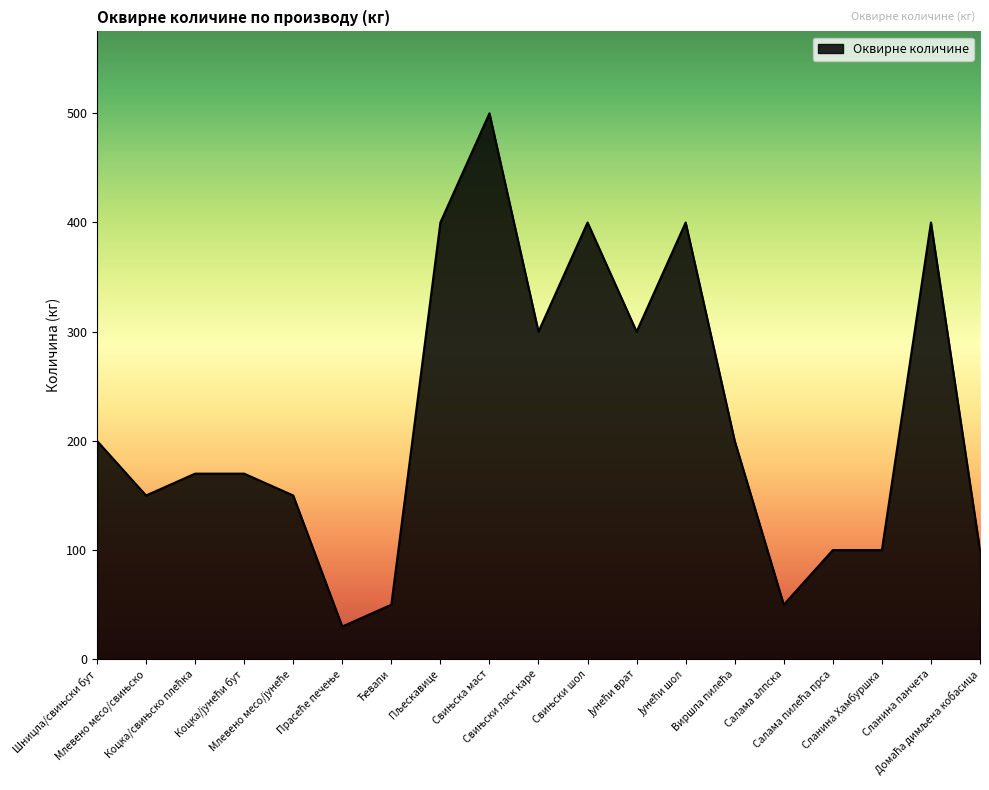

What is the smallest value displayed?

30